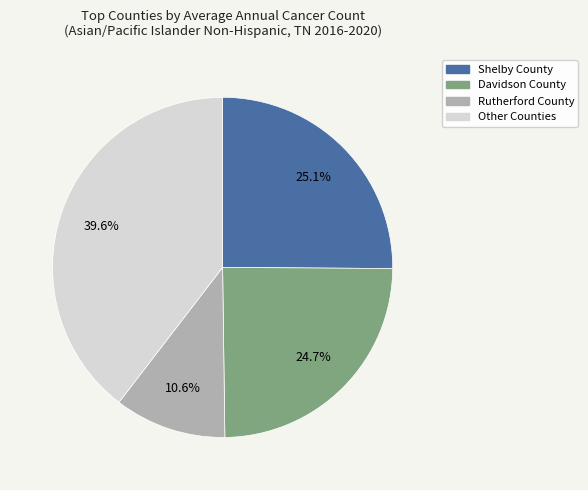

Between Rutherford County and Other Counties, which is larger?

Other Counties